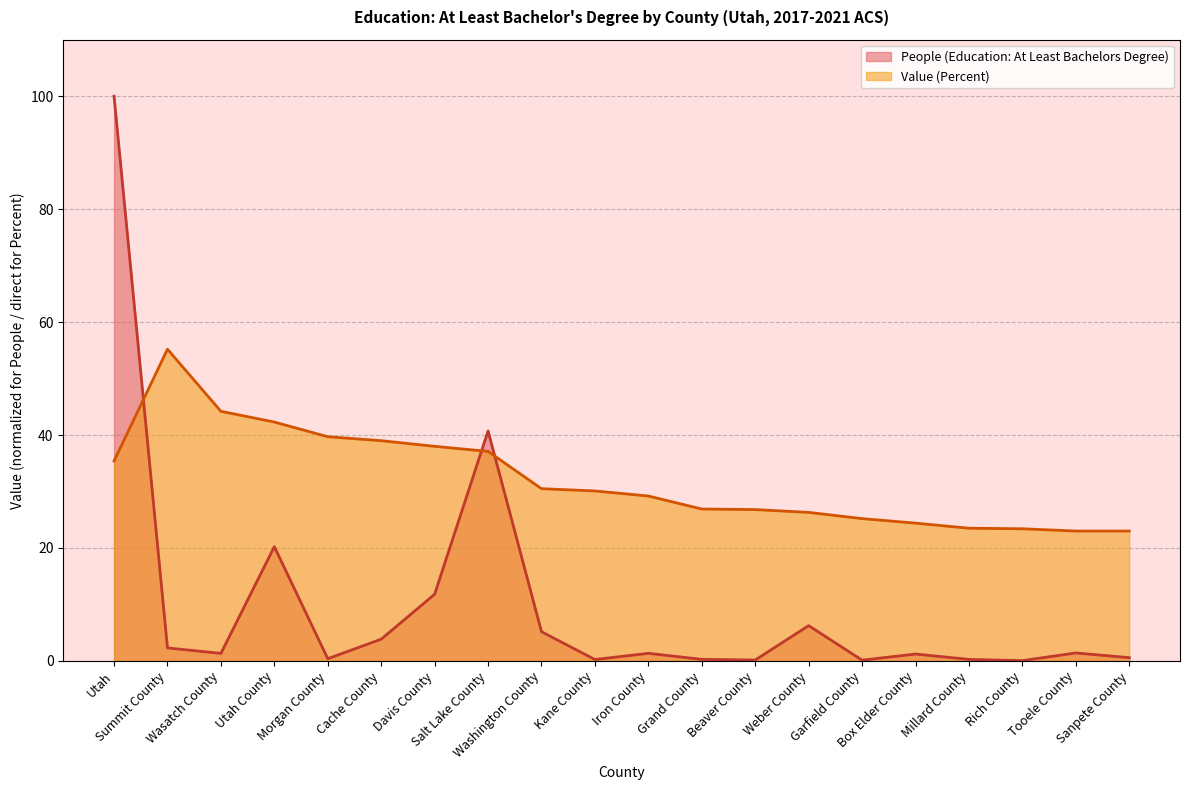

How many intersections are there between People (Education: At Least Bachelors Degree) and Value (Percent)?

3